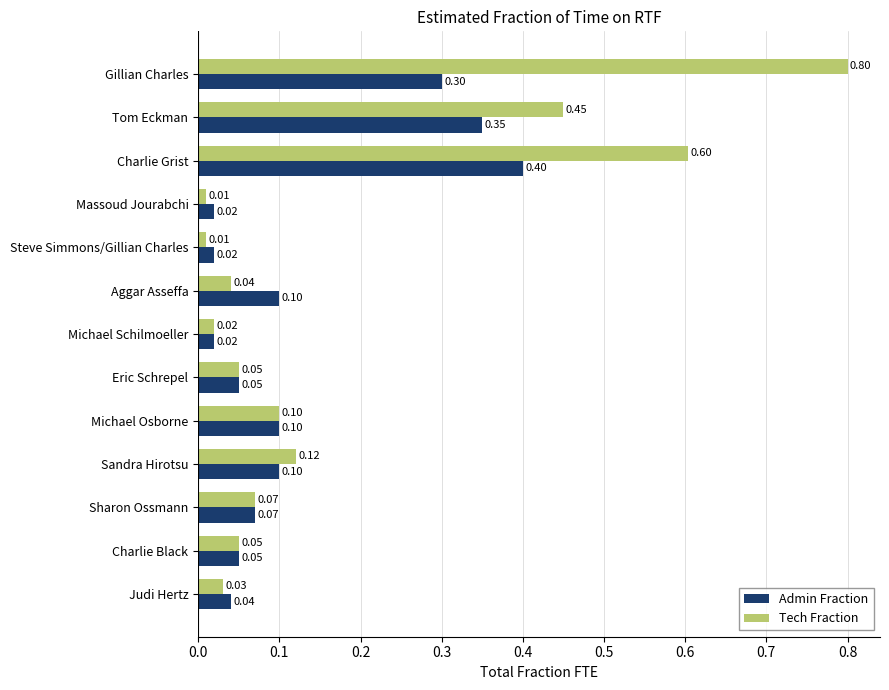

What is the difference between the maximum and minimum values in the Tech Fraction series?

0.8